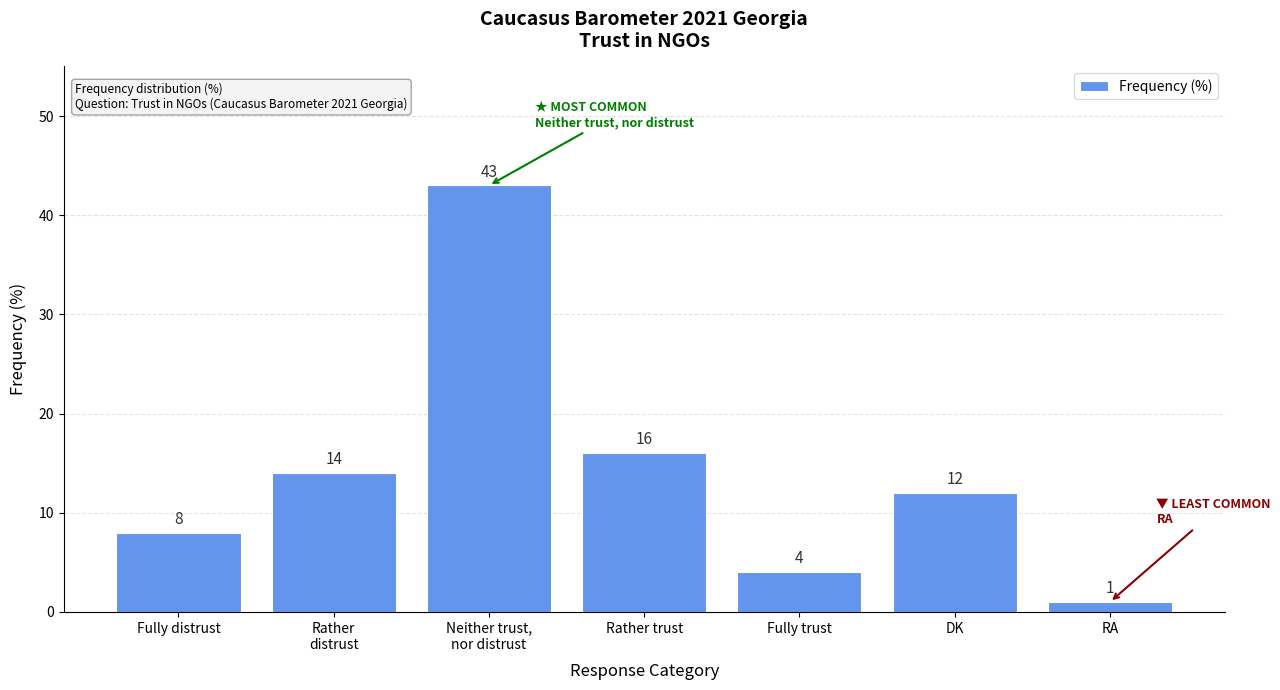

Count the number of data series in this chart.

1